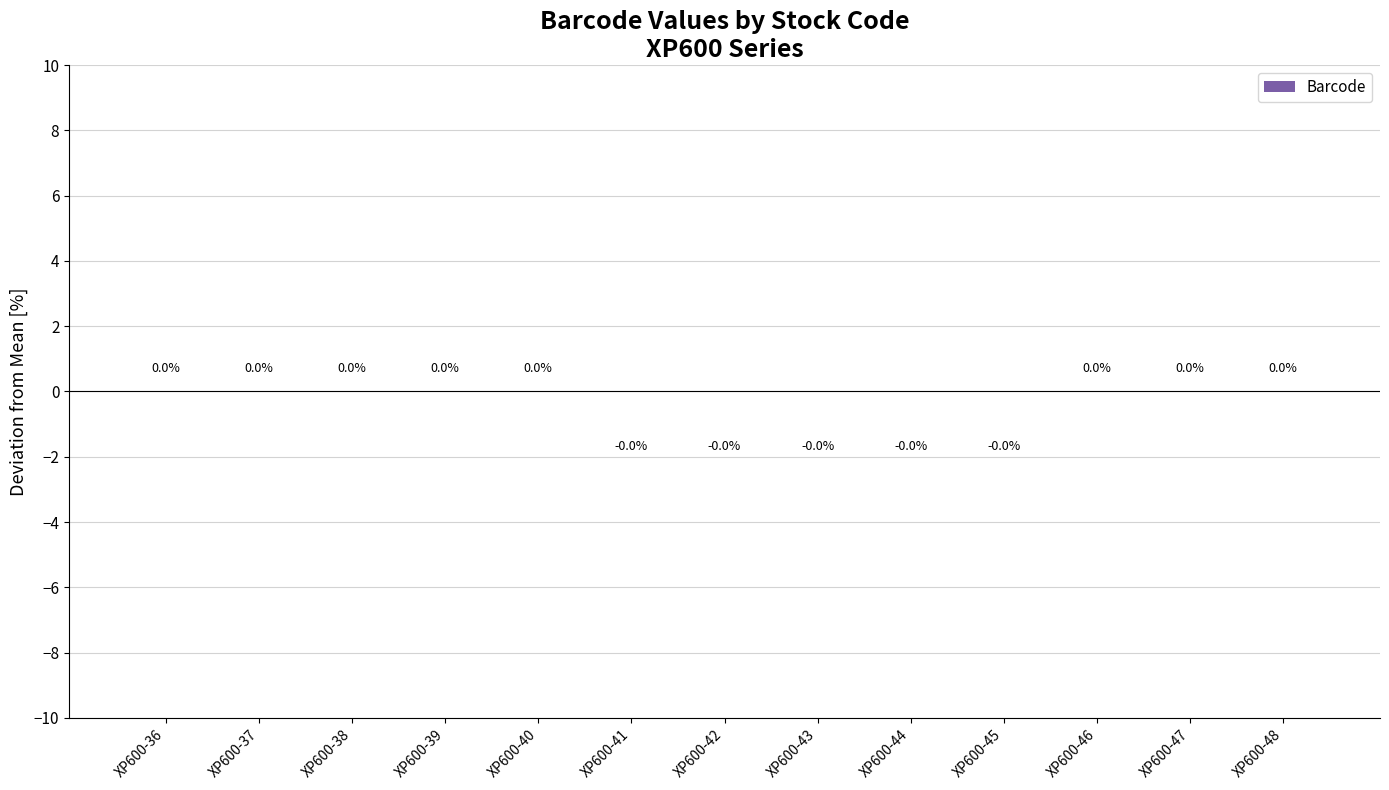

Is it true that the value at XP600-38 is 0.0?

True